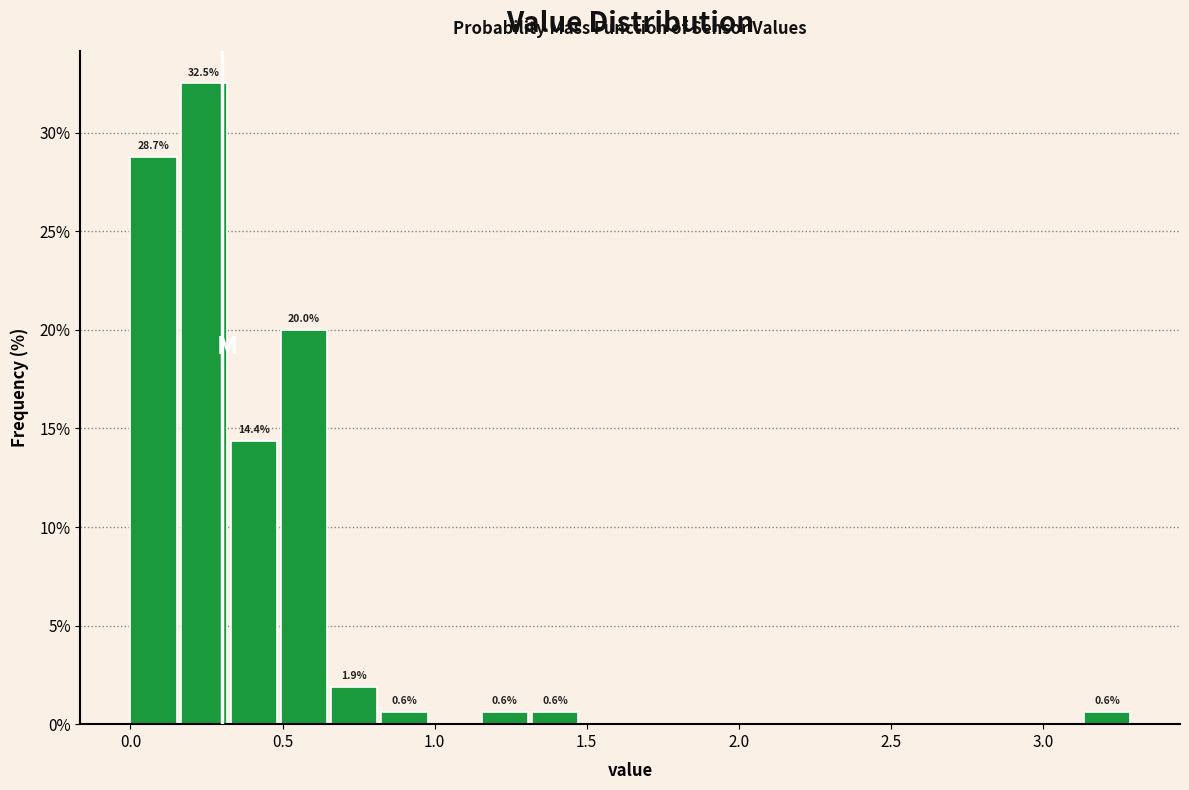

Read against the x-axis, roughly where is the centre of the tallest bar?

0.25